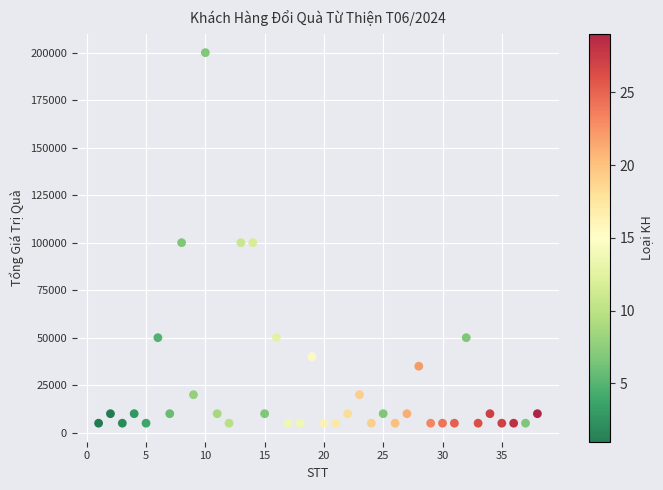

What is the range of X values (max minus min)?

37